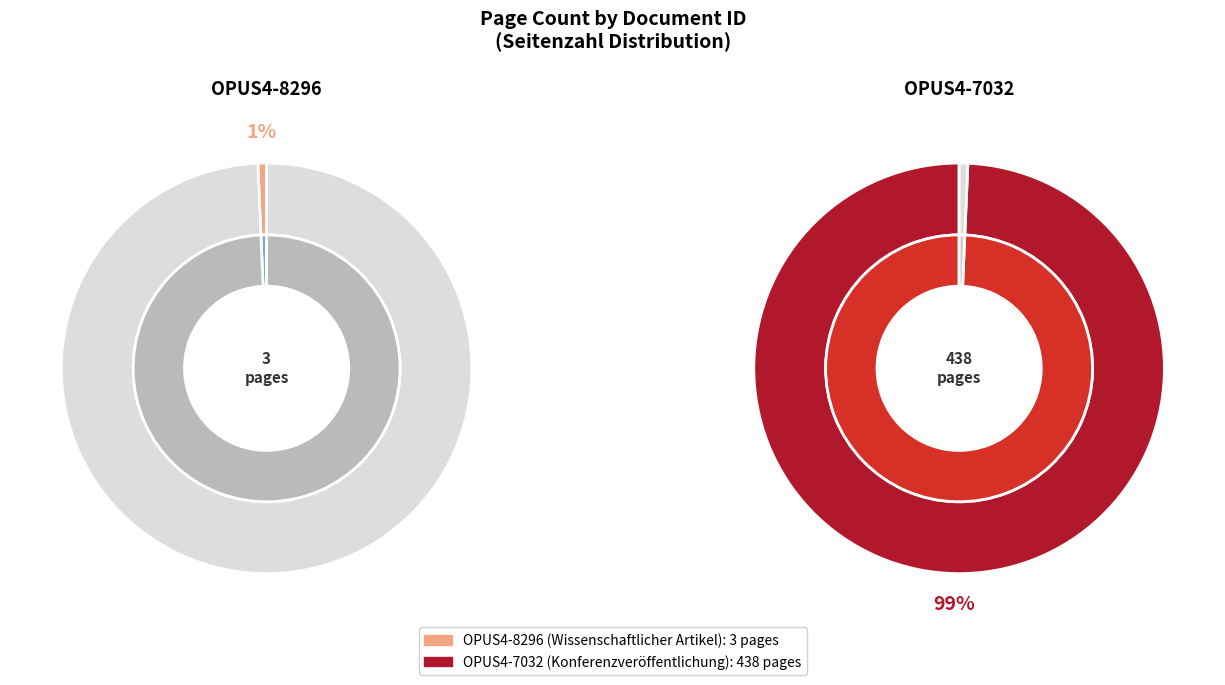

To the nearest percent, what portion does OPUS4-8296 represent?

1%